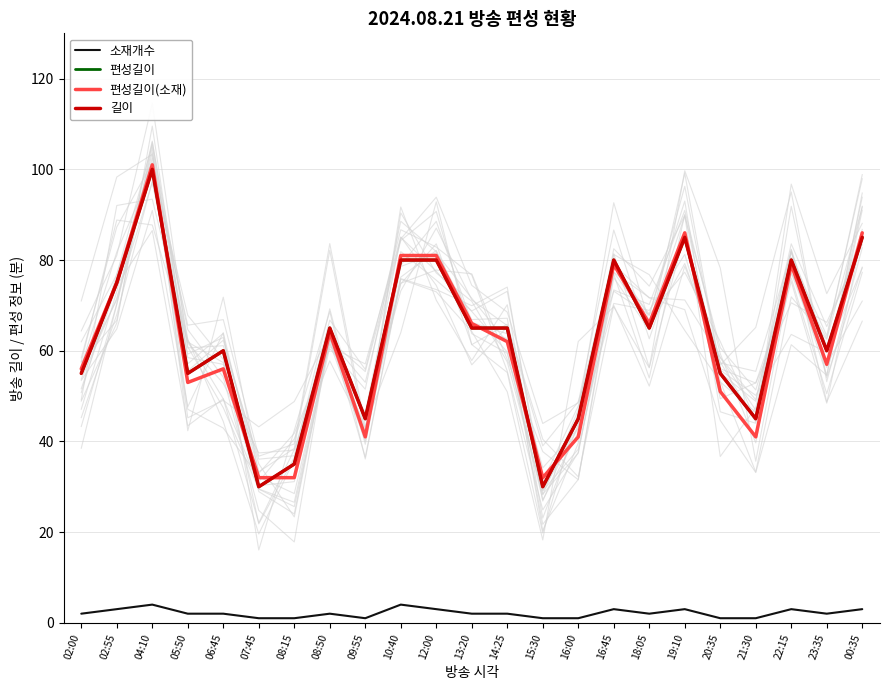

What position from the left is 16:00?

15